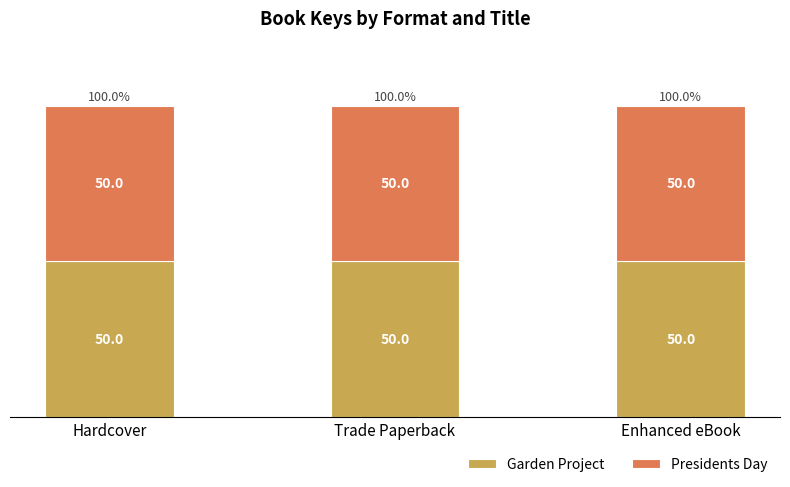

What is the sum of all Garden Project values?

150.0